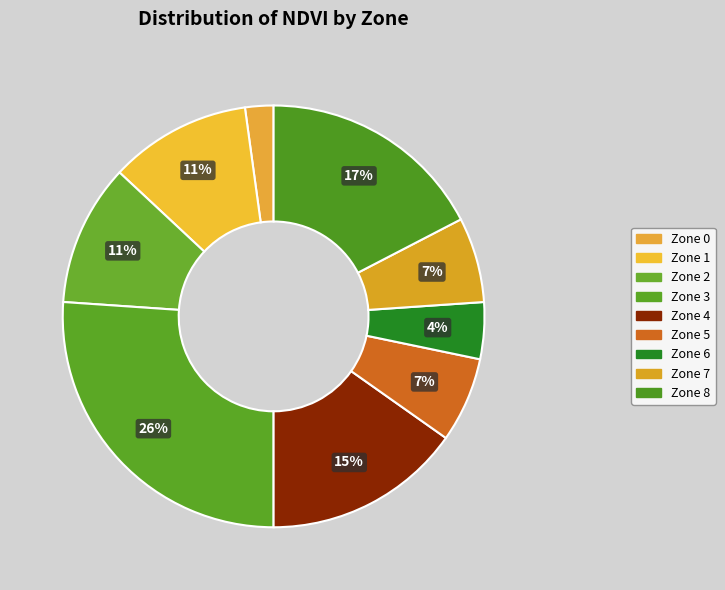

To the nearest percent, what is the difference between the largest and smallest slice percentages?

24%